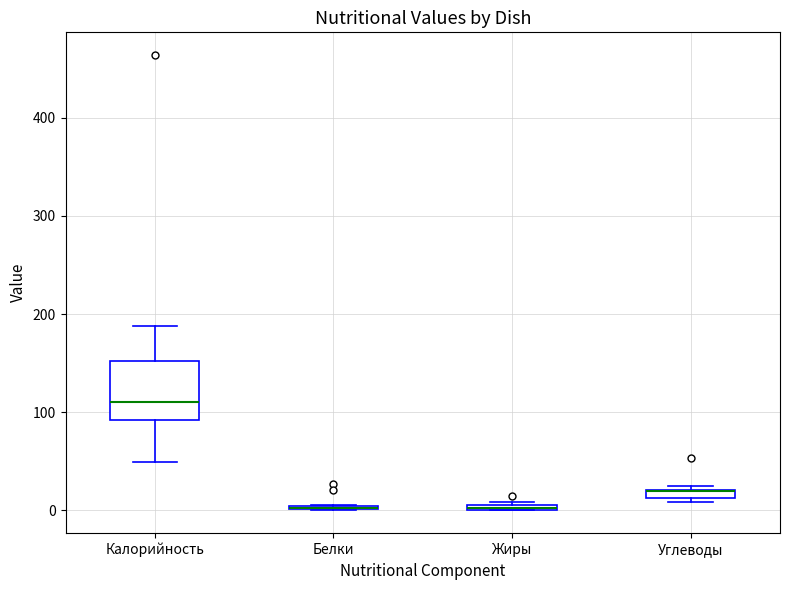

Comparing the boxes themselves (not the whiskers), which one is the tallest?

Калорийность